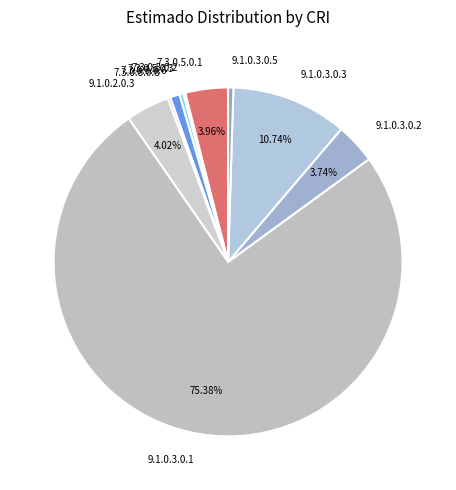

Is 9.1.0.3.0.1 the majority of the pie?

Yes